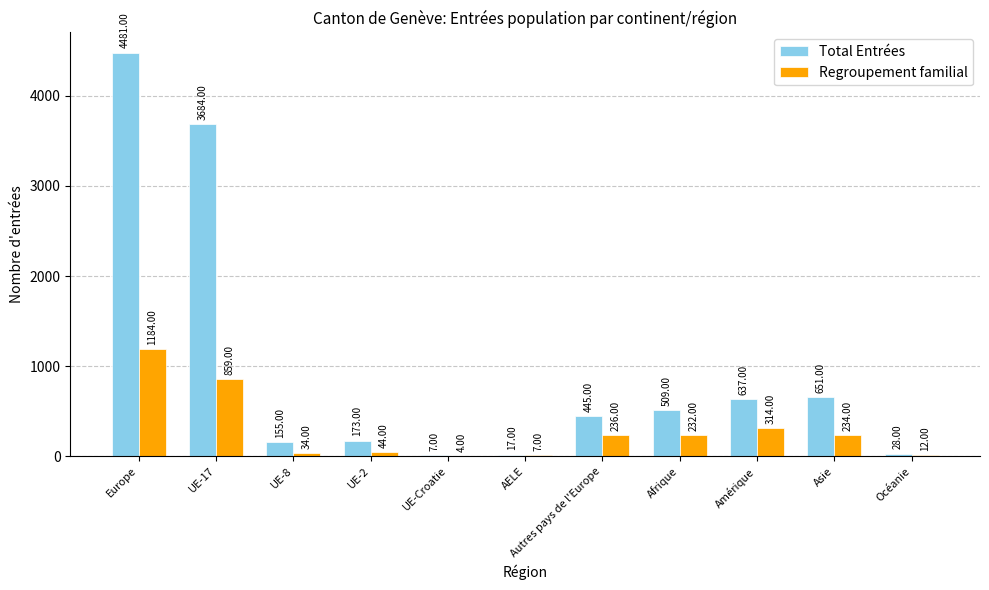

Does the chart contain stacked bars?

No